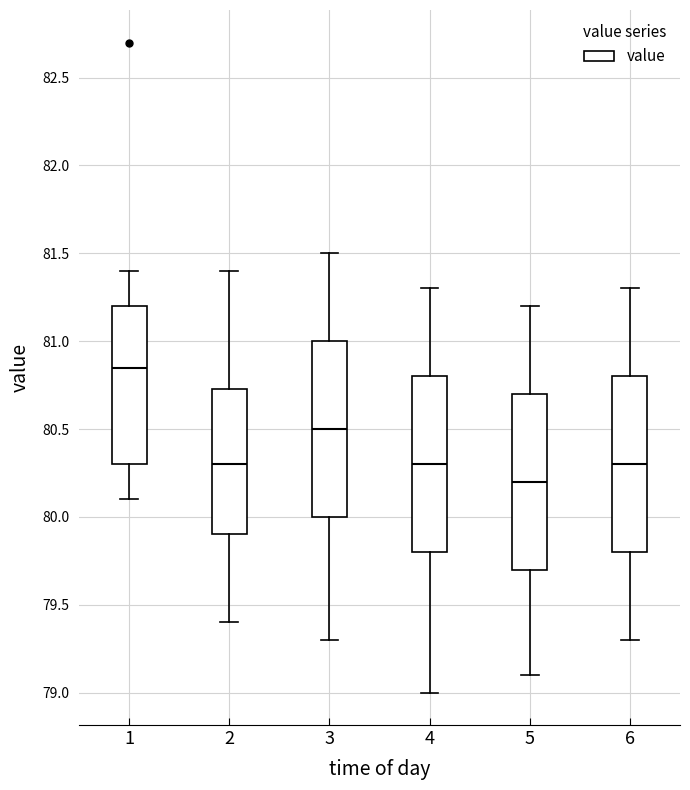

Reading left to right, read every box against the y-axis: the position of its median line, the range the box covers, and the ends of its whiskers. The values are not printed on the chart, so give them approximately, as read against the axis.

1: median 80.85, box 80.30 to 81.20, whiskers 80.10 to 81.40
2: median 80.30, box 79.90 to 80.75, whiskers 79.40 to 81.40
3: median 80.50, box 80.00 to 81.00, whiskers 79.30 to 81.50
4: median 80.30, box 79.80 to 80.80, whiskers 79.00 to 81.30
5: median 80.20, box 79.70 to 80.70, whiskers 79.10 to 81.20
6: median 80.30, box 79.80 to 80.80, whiskers 79.30 to 81.30